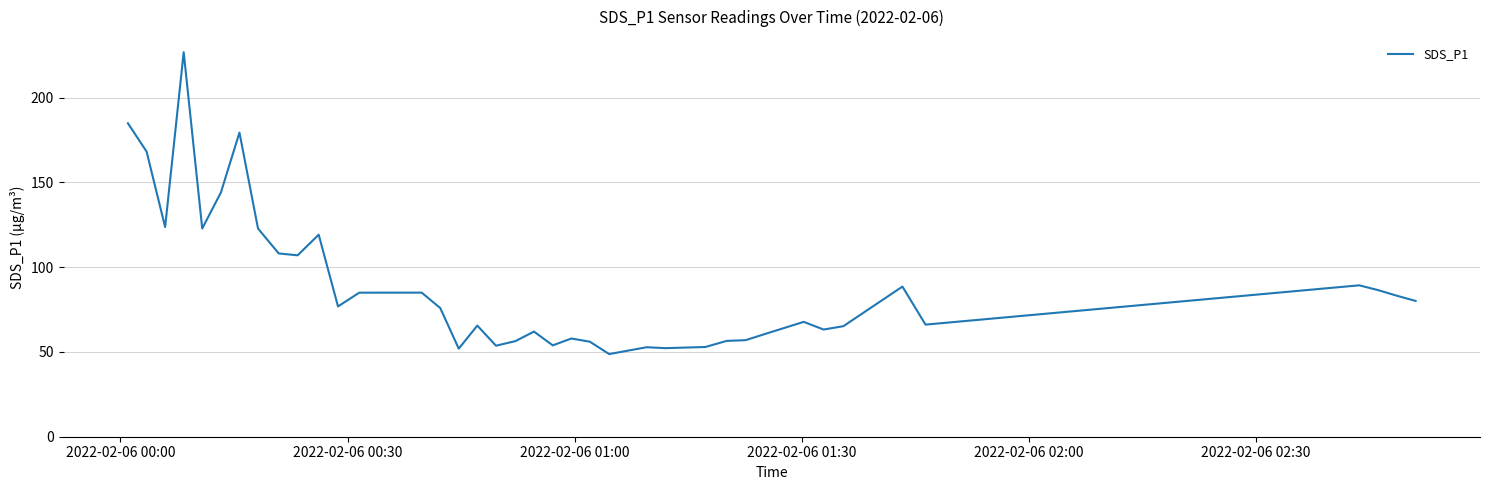

What is the smallest value displayed?

48.7